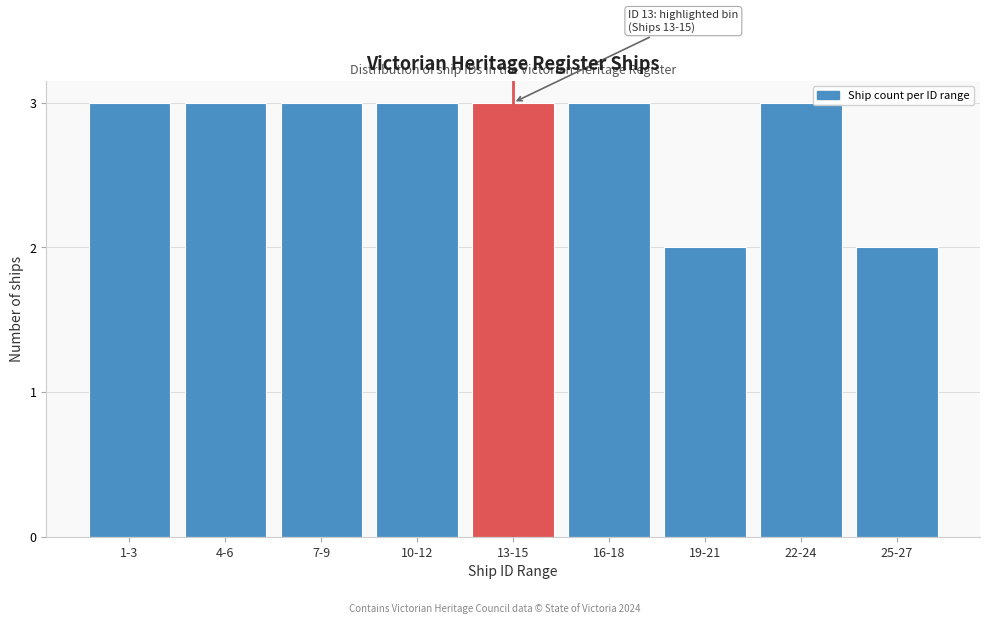

Reading left to right, extract all data points from this chart.

3	3	3	3	3	3	2	3	2